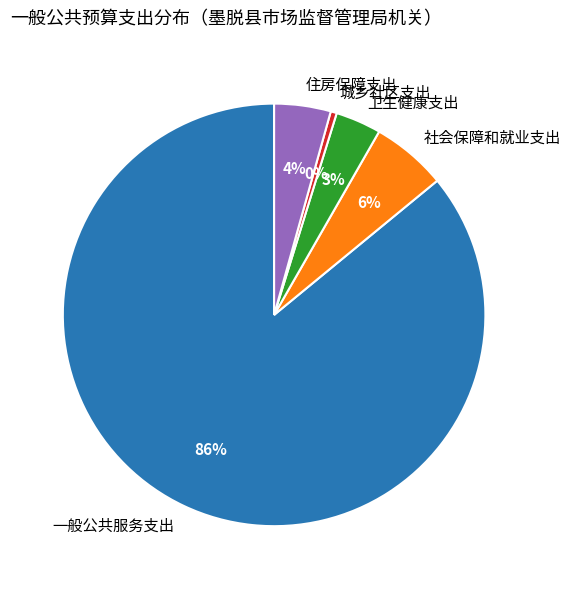

To the nearest percent, what is the average slice percentage?

20%